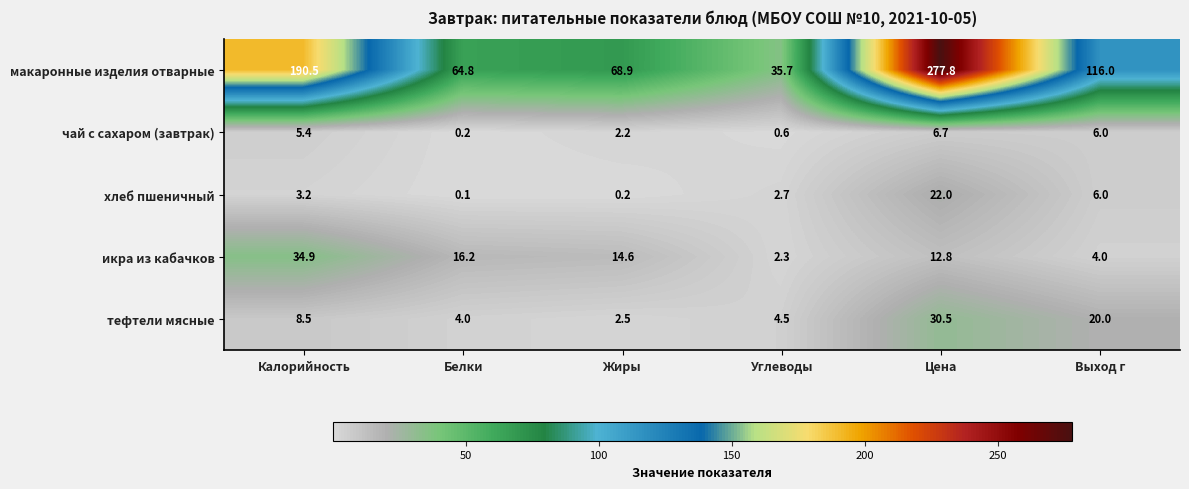

How many data points in хлеб пшеничный are above 3?

3